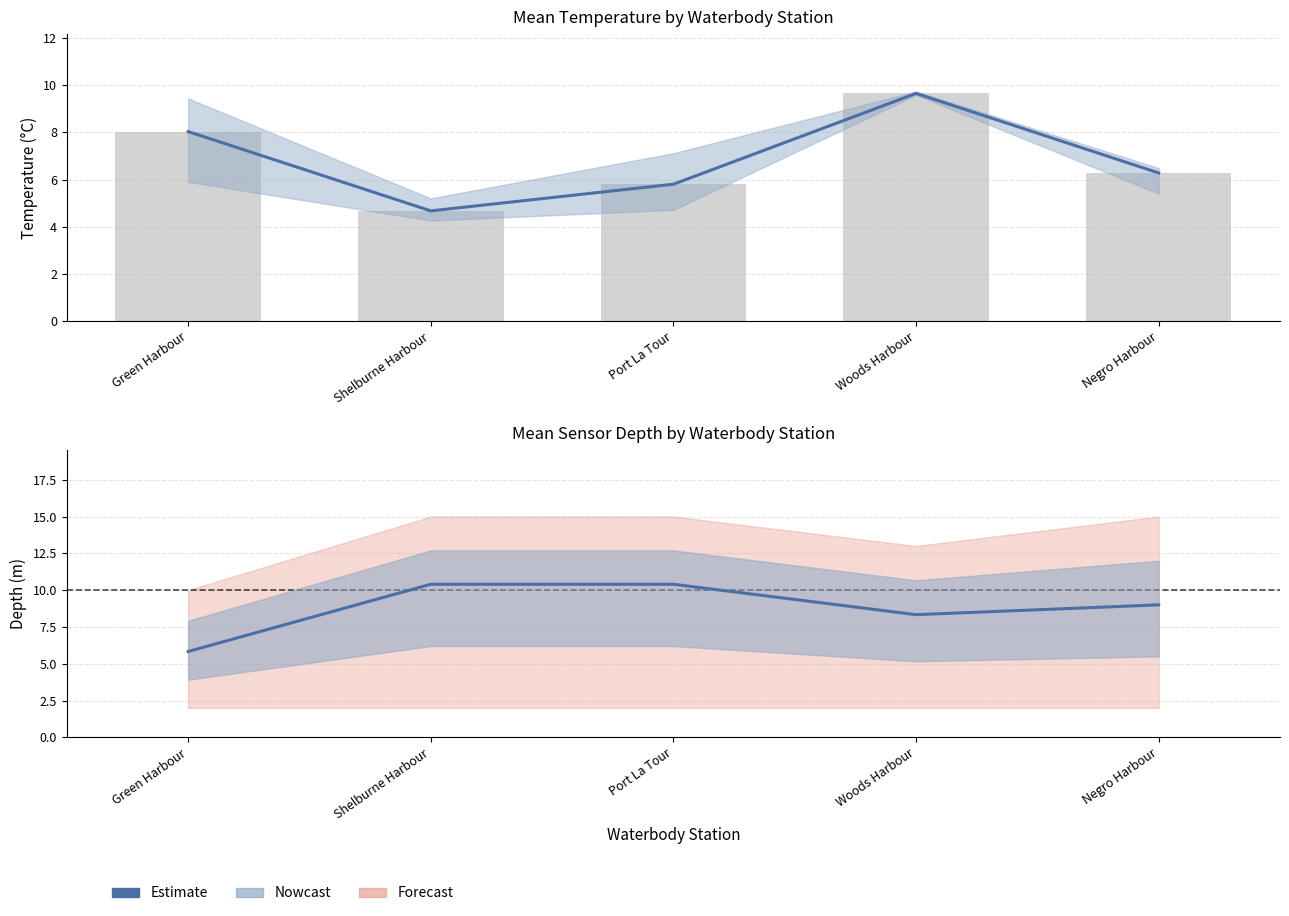

Does the chart contain any negative values?

No